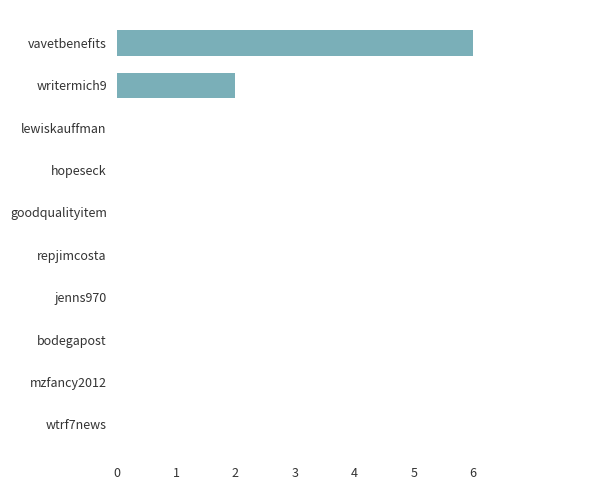

Are the bars horizontal?

Yes